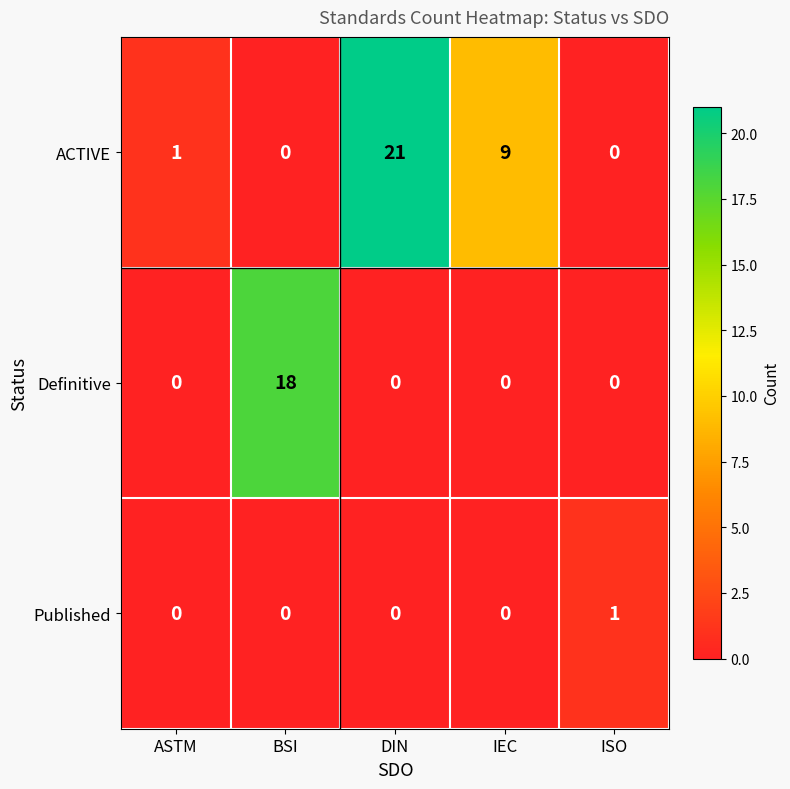

Which series changed the most between ASTM and IEC?

ACTIVE